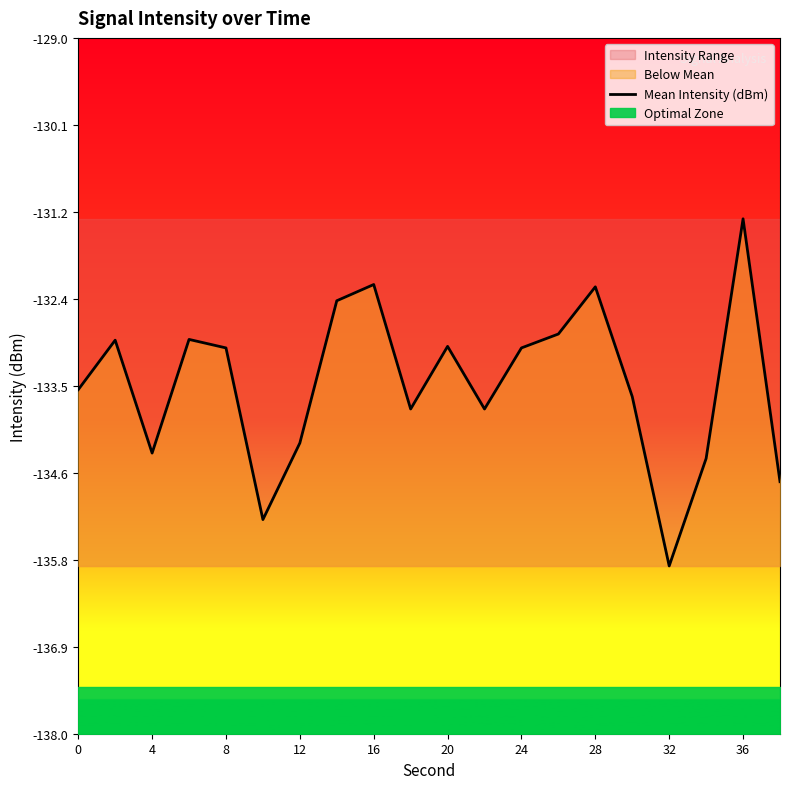

What is the average value?

-133.5